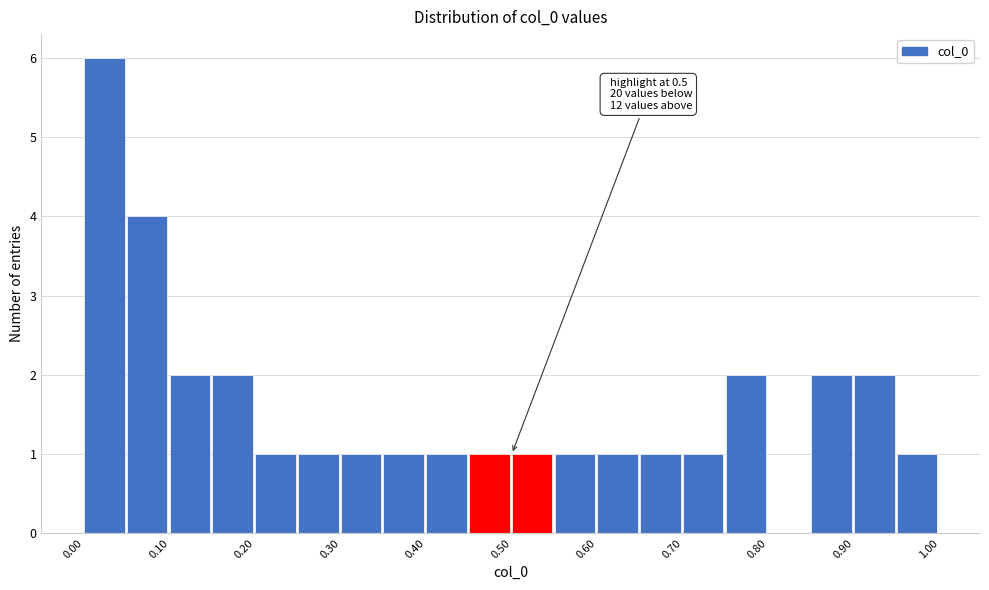

Over which range of the x-axis is the bar tallest?

0.00 to 0.05